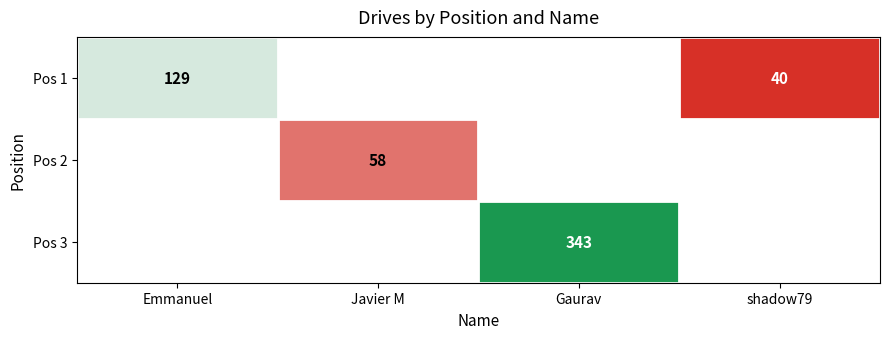

Which label corresponds to the largest value in the chart?

Gaurav